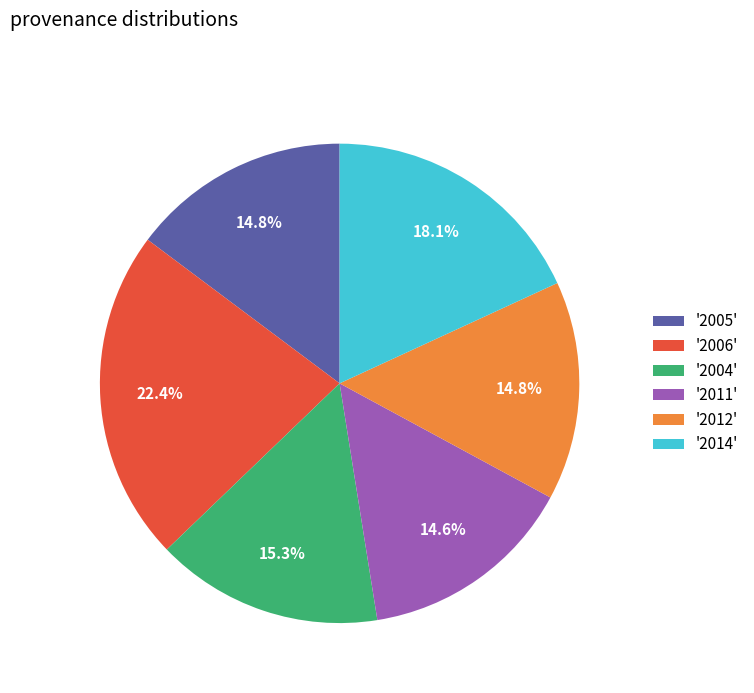

What is the ratio of the value at '2005' to the value at '2012'?

1.0